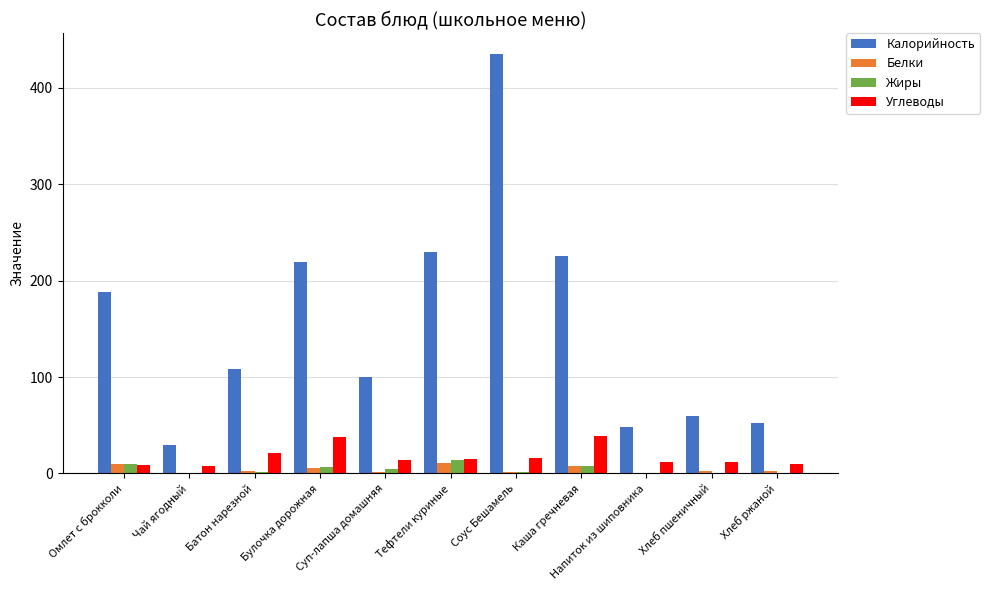

What is the sum of all Белки values?

43.8